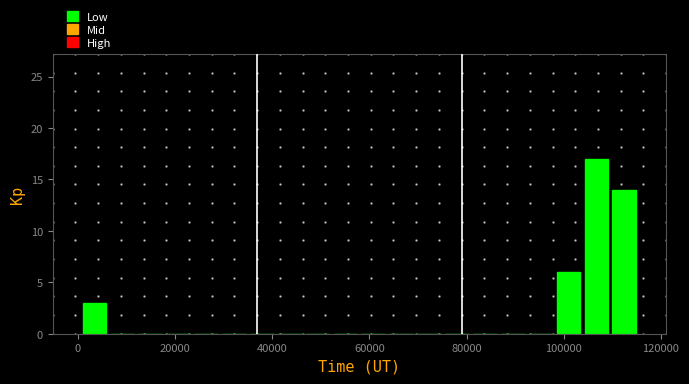

Around what value on the x-axis is the tallest bar? Give the approximate position of its centre, as read against the axis.

106000